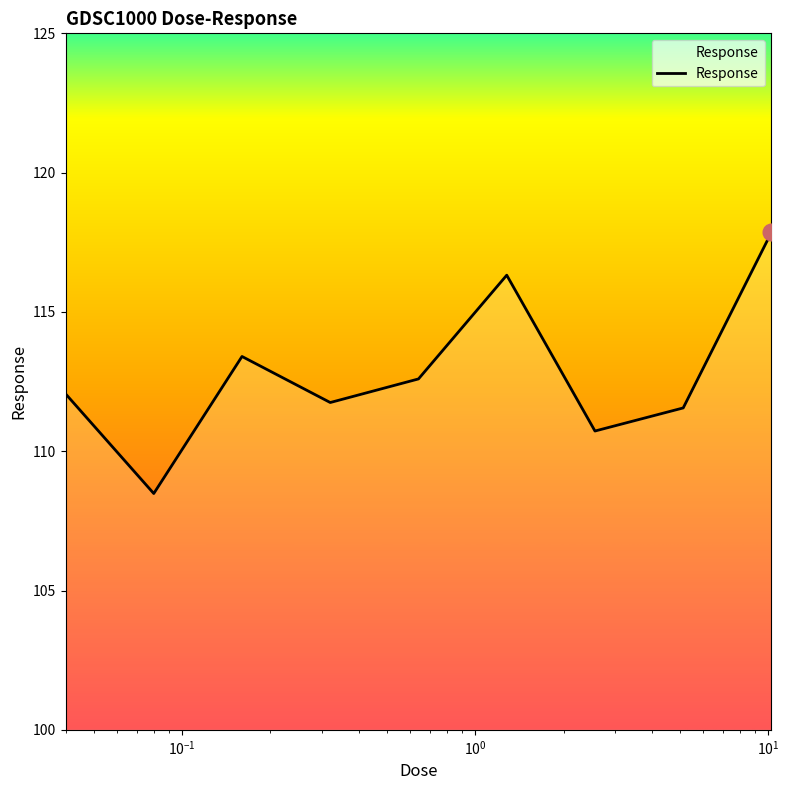

What is the difference between the maximum and minimum values?

9.4